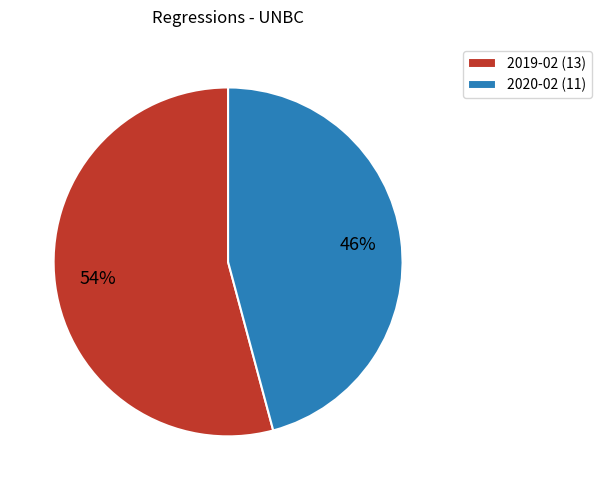

How many segments does this pie chart have?

2